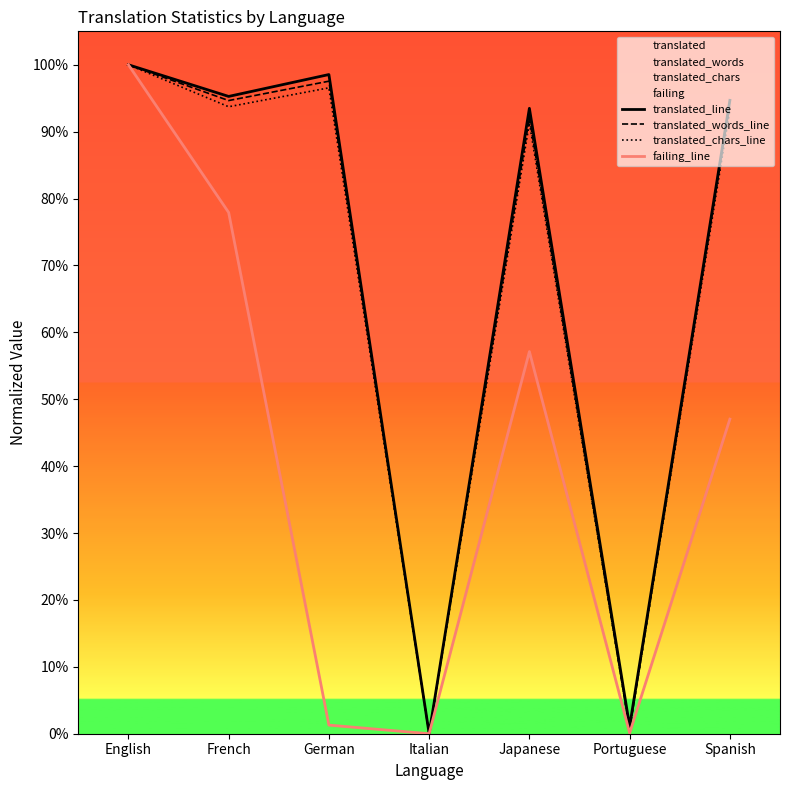

Which series has the largest range (max minus min)?

translated_line